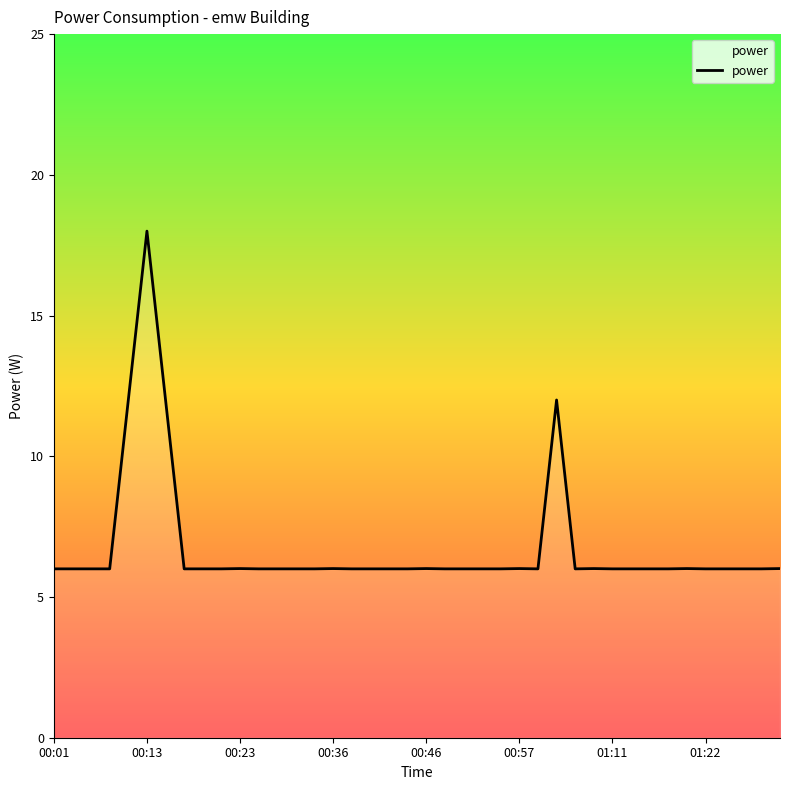

What is the maximum value shown in the chart?

18.0